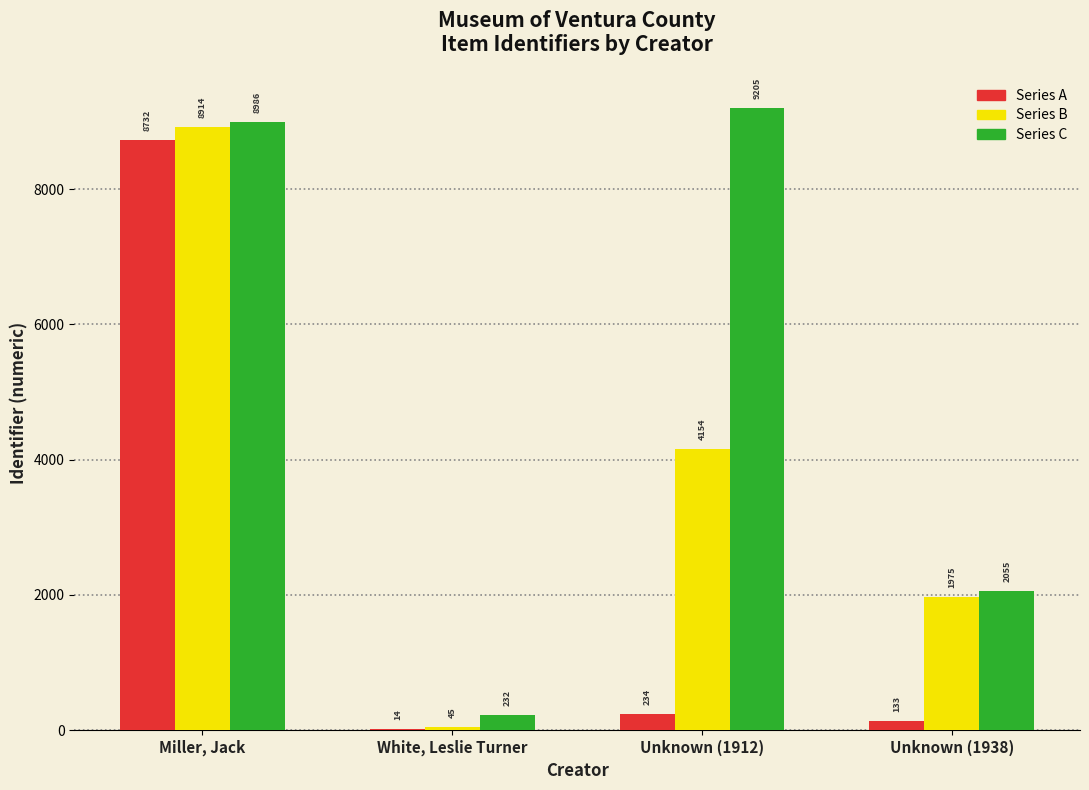

Between Miller, Jack and Unknown (1938), which series saw the biggest shift?

Series A